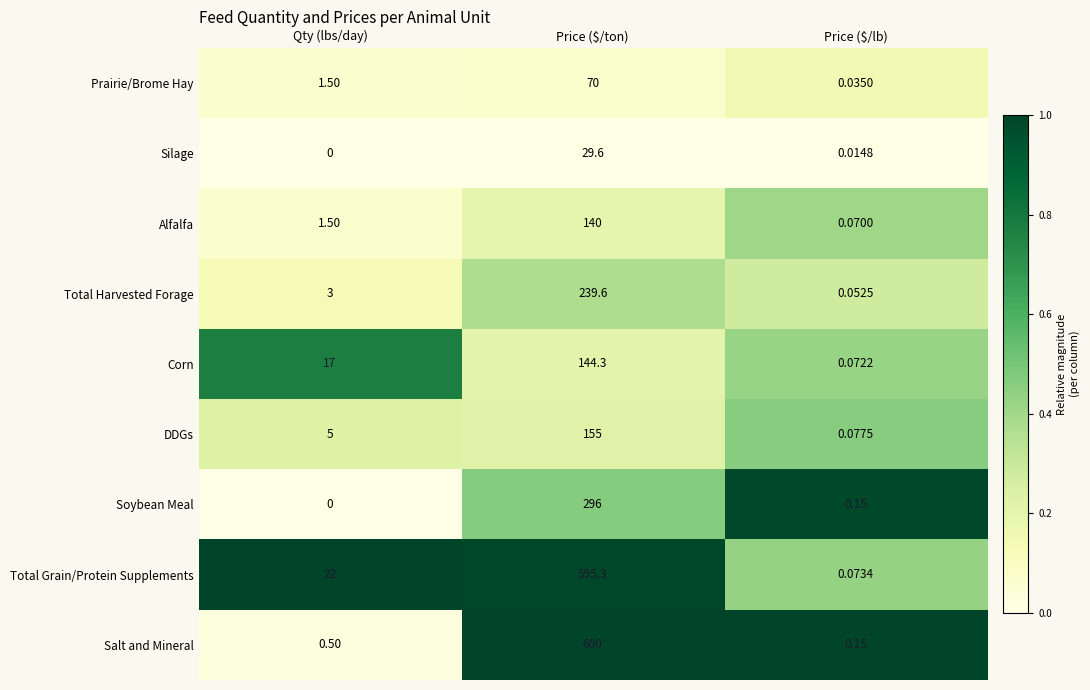

Which series has the largest total across all categories?

Total Grain/Protein Supplements